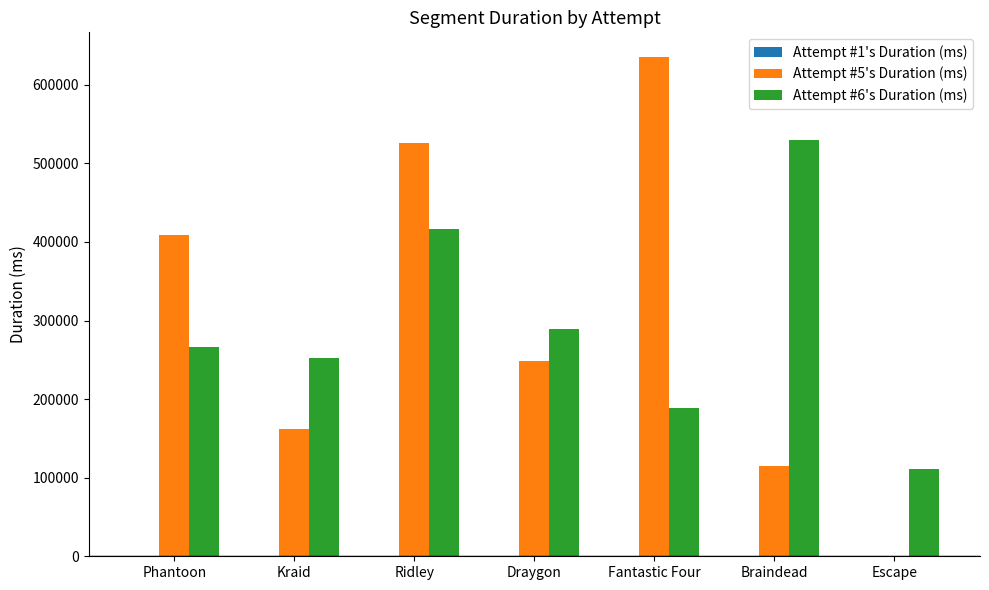

What is the spread (max minus min) of values at Phantoon?

407659